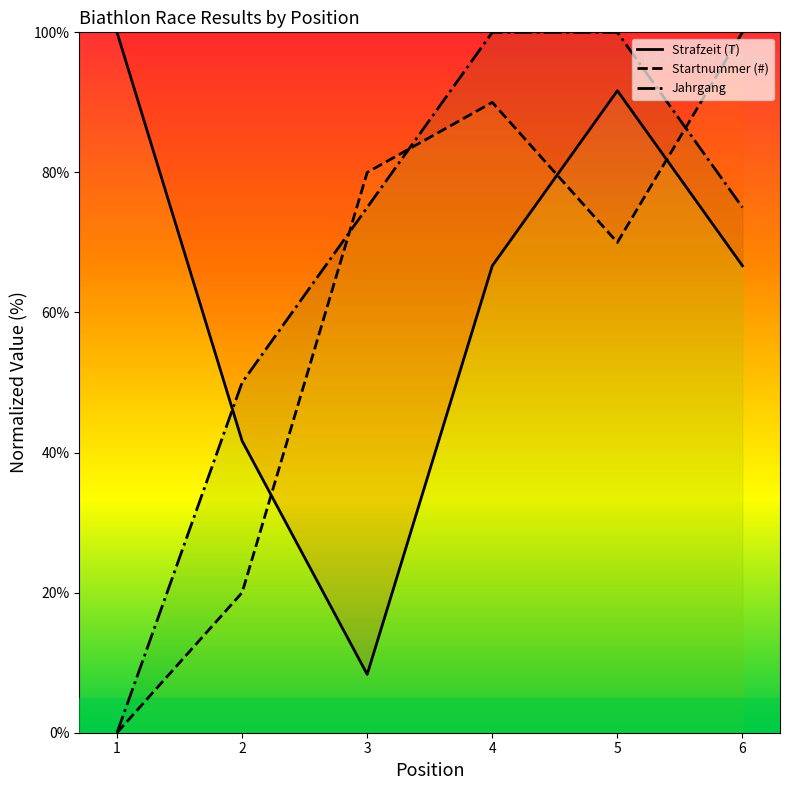

How many interior local valleys does the Startnummer (#) series have?

1